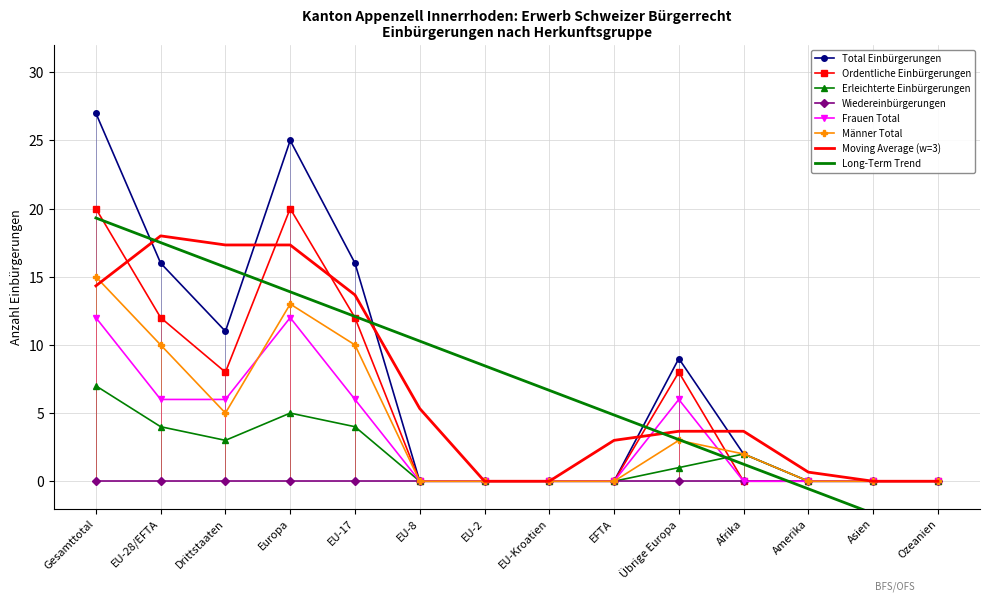

What is the label of the 4th point from the right?

Afrika